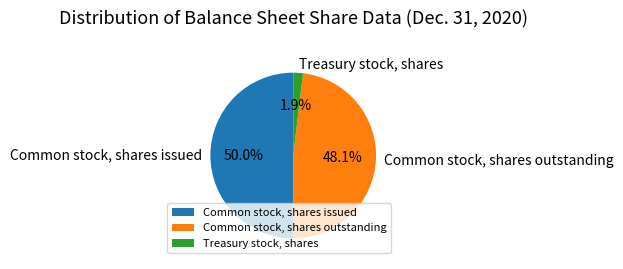

Does Common stock, shares outstanding account for over 50% of the chart?

No